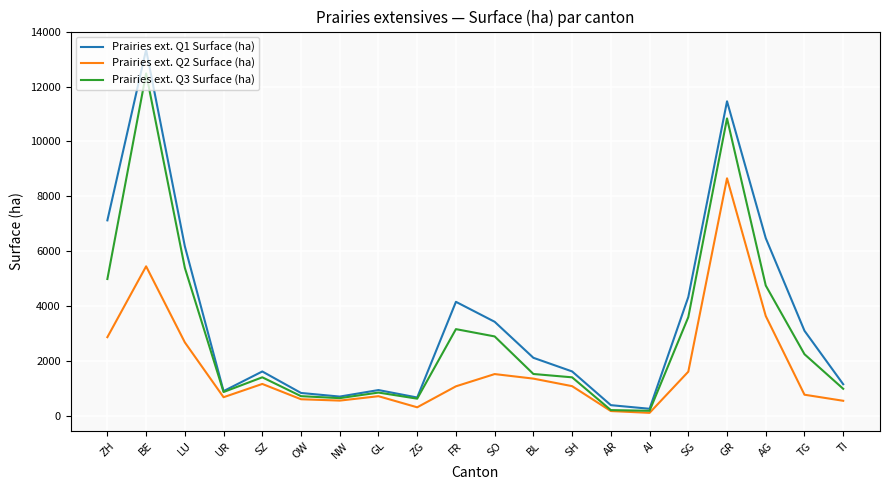

List the series in order of their peak value, highest first.

Prairies ext. Q1 Surface (ha), Prairies ext. Q3 Surface (ha), Prairies ext. Q2 Surface (ha)